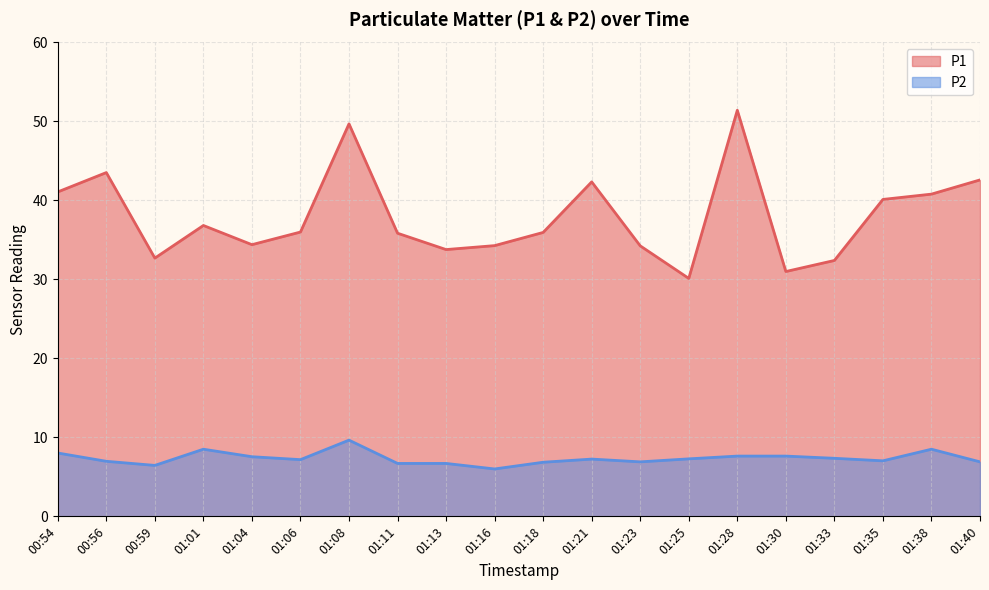

How many values in the P1 series exceed 36?

9